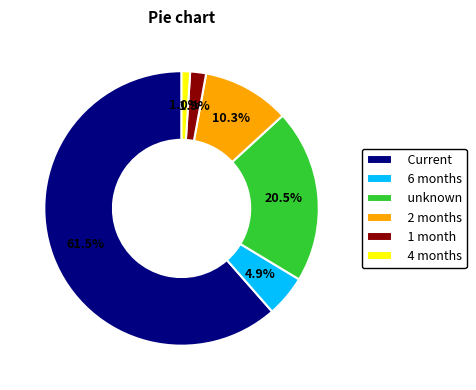

Between 6 months and unknown, which is larger?

unknown